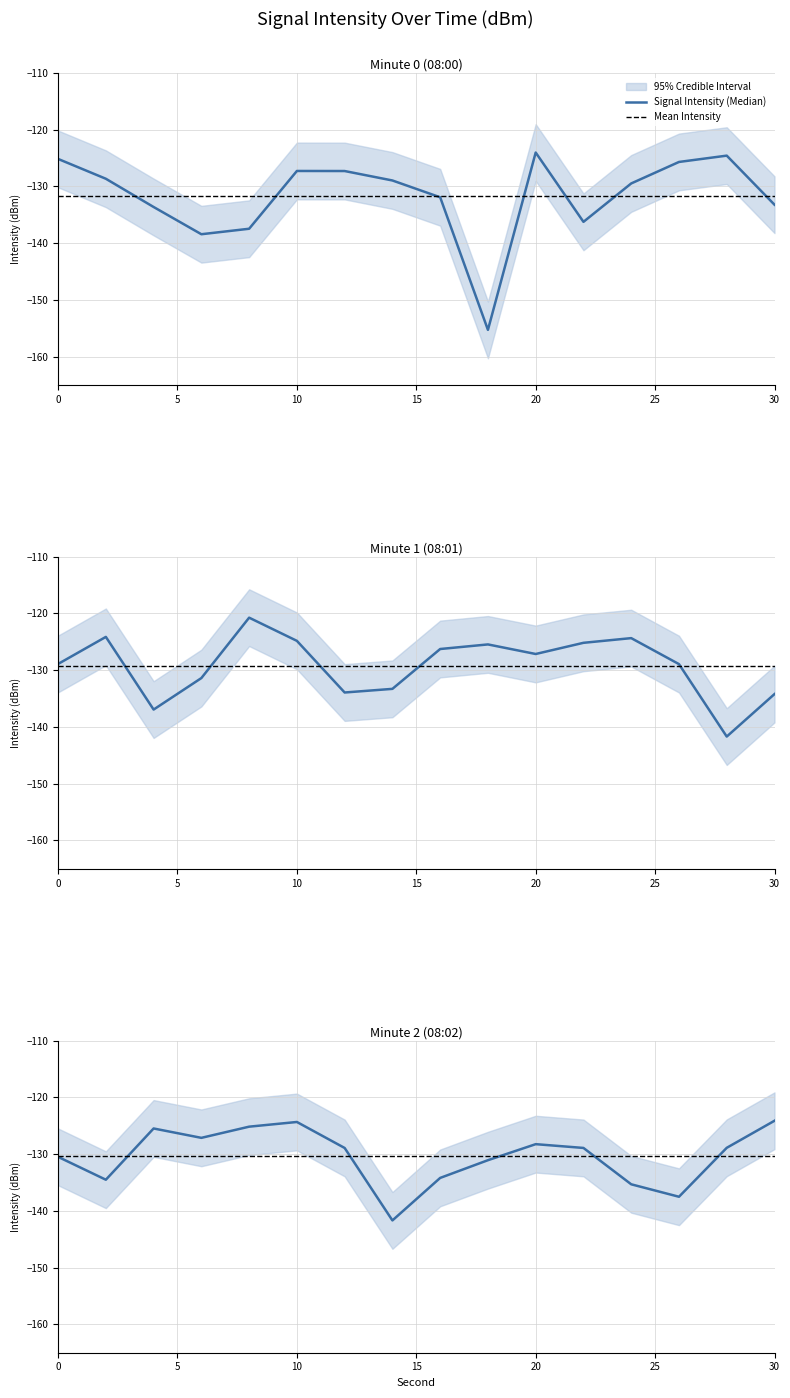

Which series has the largest total across all categories?

Signal Intensity (Median)